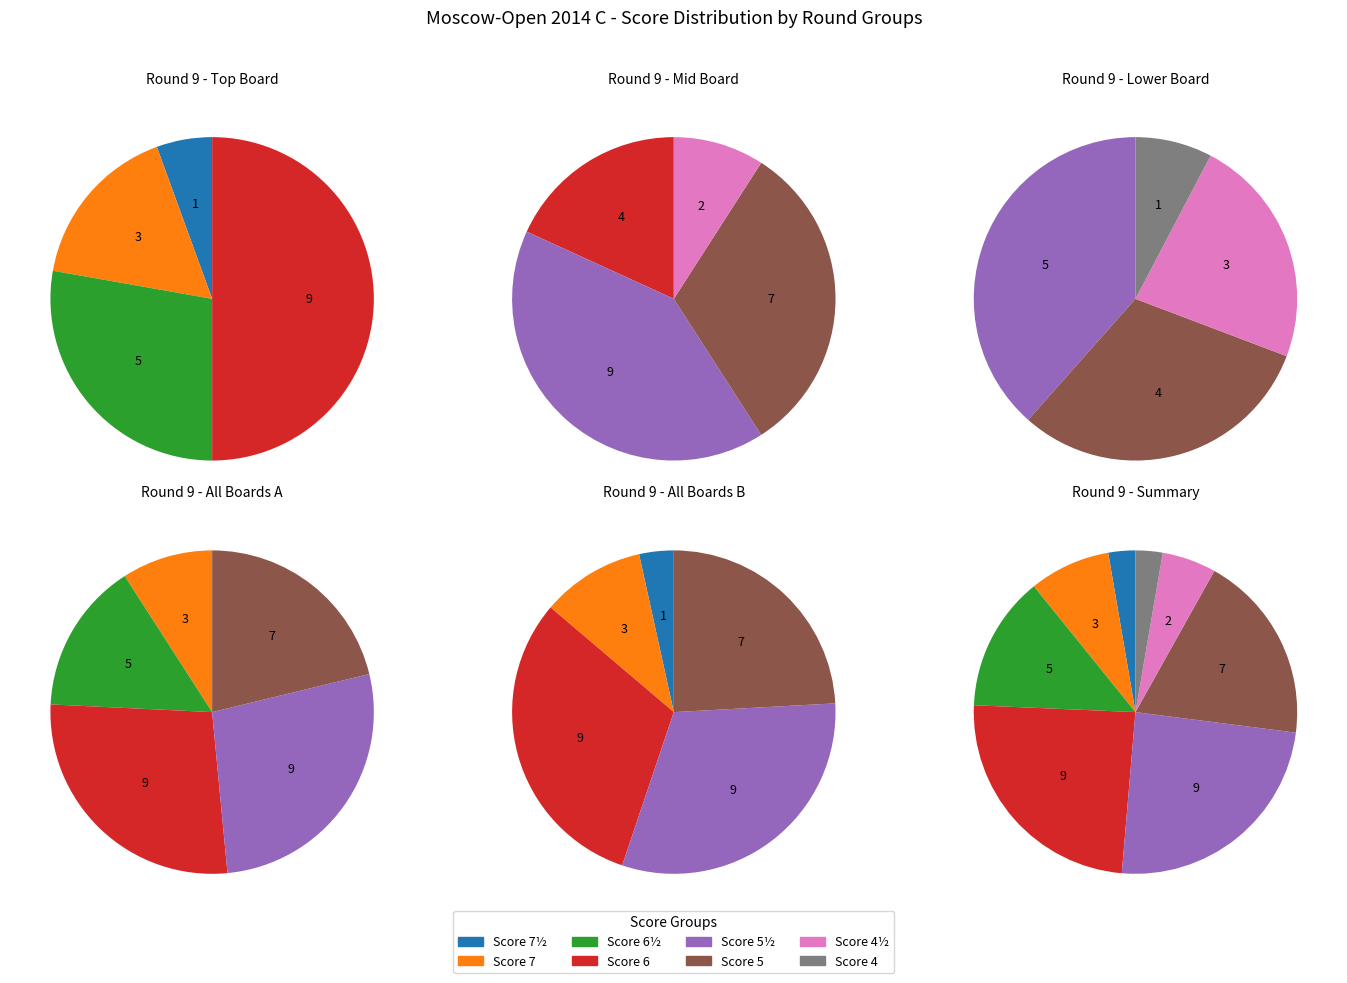

Rank the categories by value from highest to lowest.

6, 5½, 5, 6½, 7, 7½, 4½, 4